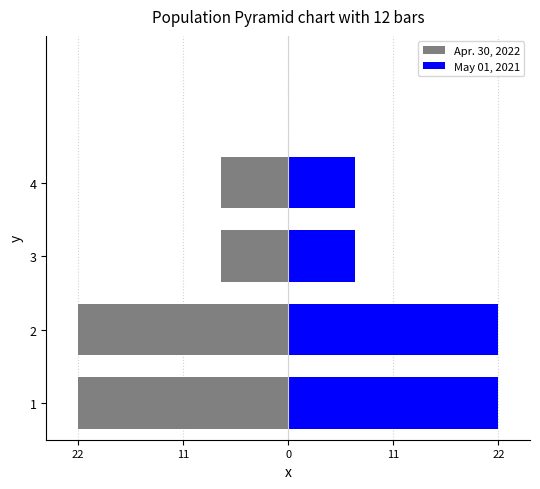

Which series has the largest range (max minus min)?

May 01, 2021